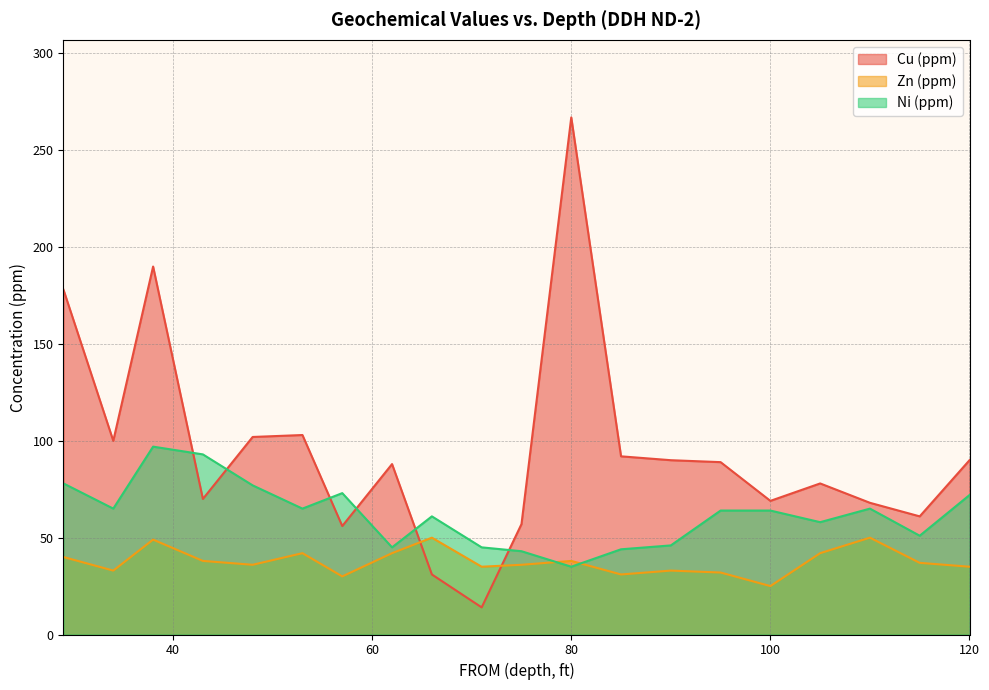

Is it true that Ni (ppm) equals 72 at 120?

True